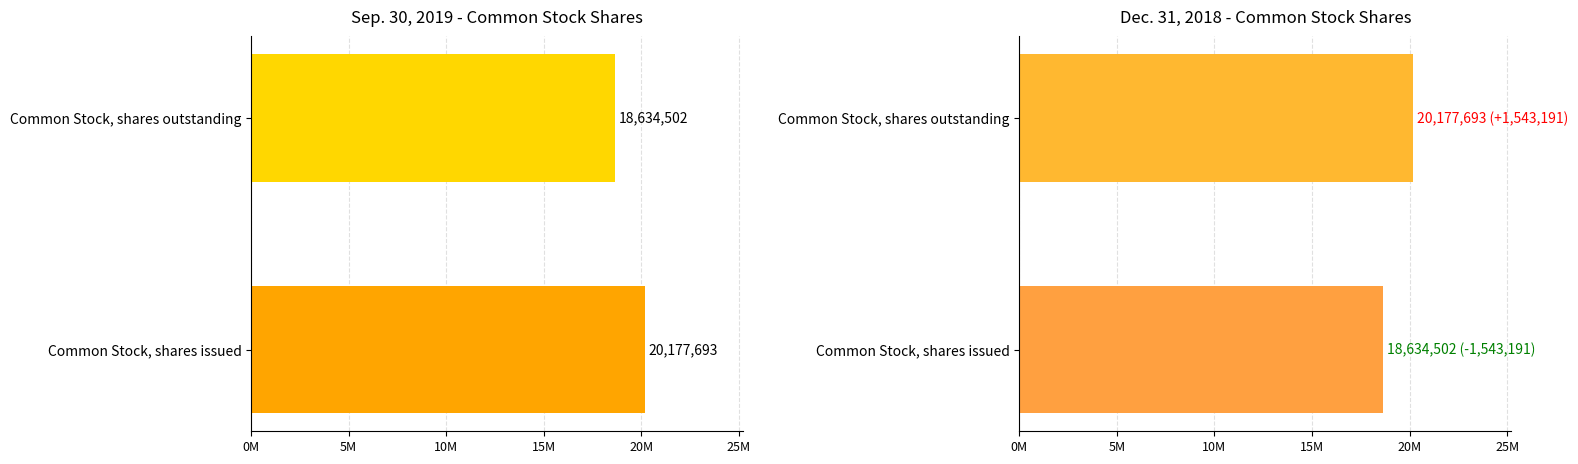

At how many categories does at least one series exceed 19862621?

2